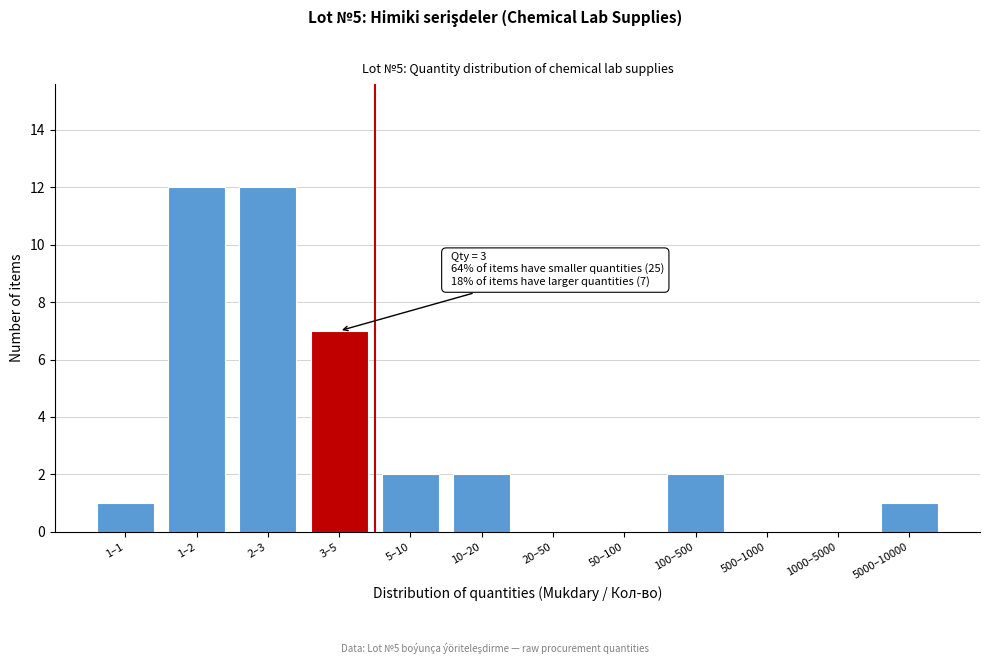

Reading left to right, list all the values displayed in this chart.

1–1=1	1–2=12	2–3=12	3–5=7	5–10=2	10–20=2	20–50=0	50–100=0	100–500=2	500–1000=0	1000–5000=0	5000–10000=1